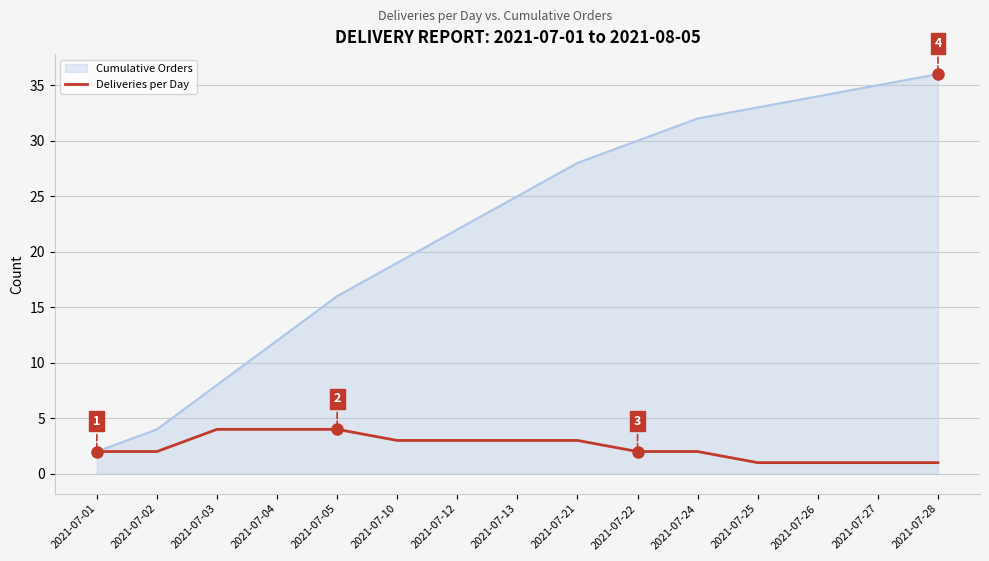

The Deliveries per Day series shows 3 at 2021-07-12. True or false?

True